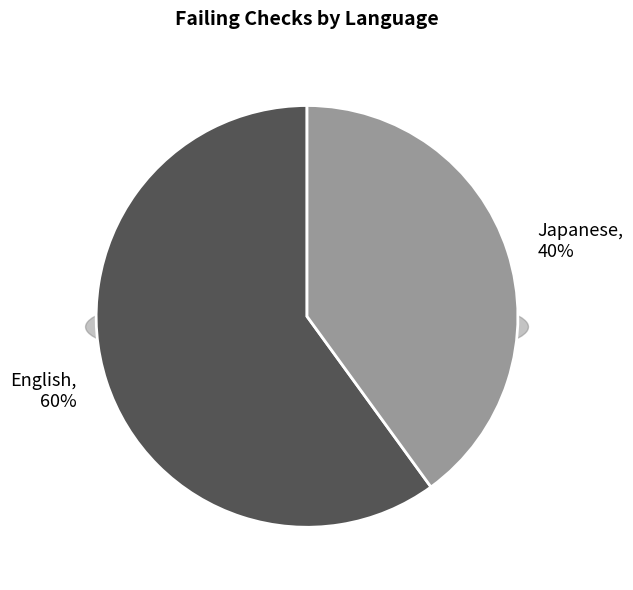

Is it true that English is 60% of the pie?

True